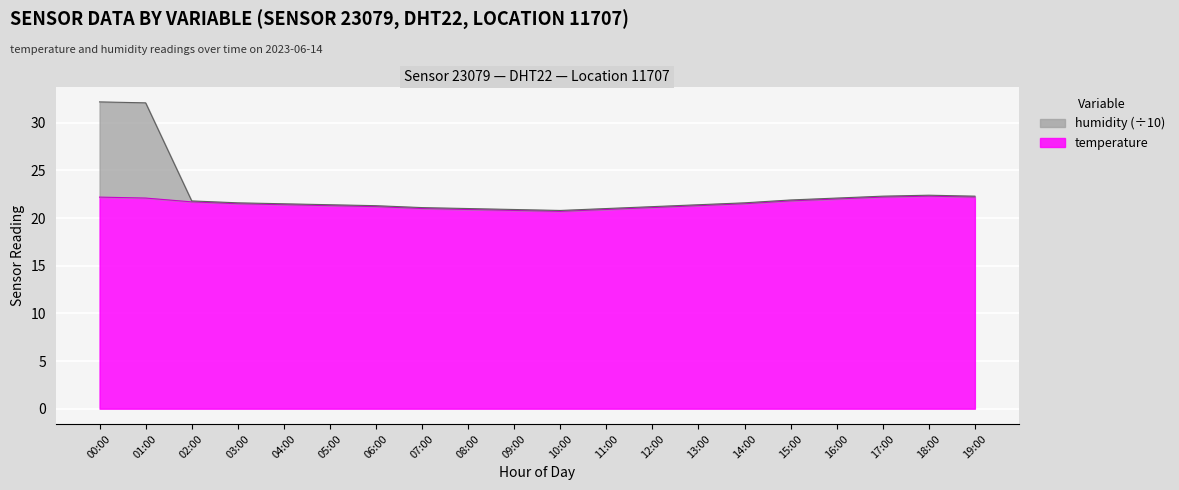

Which has a higher value, 14:00 or 02:00?

02:00